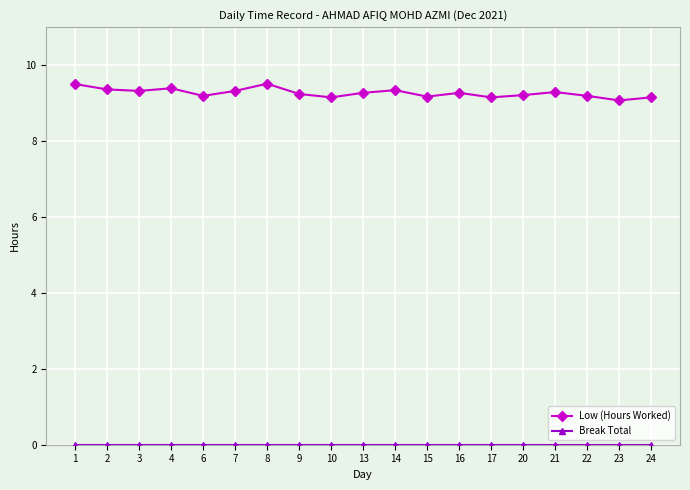

What is the spread (max minus min) of values at 4?

9.4